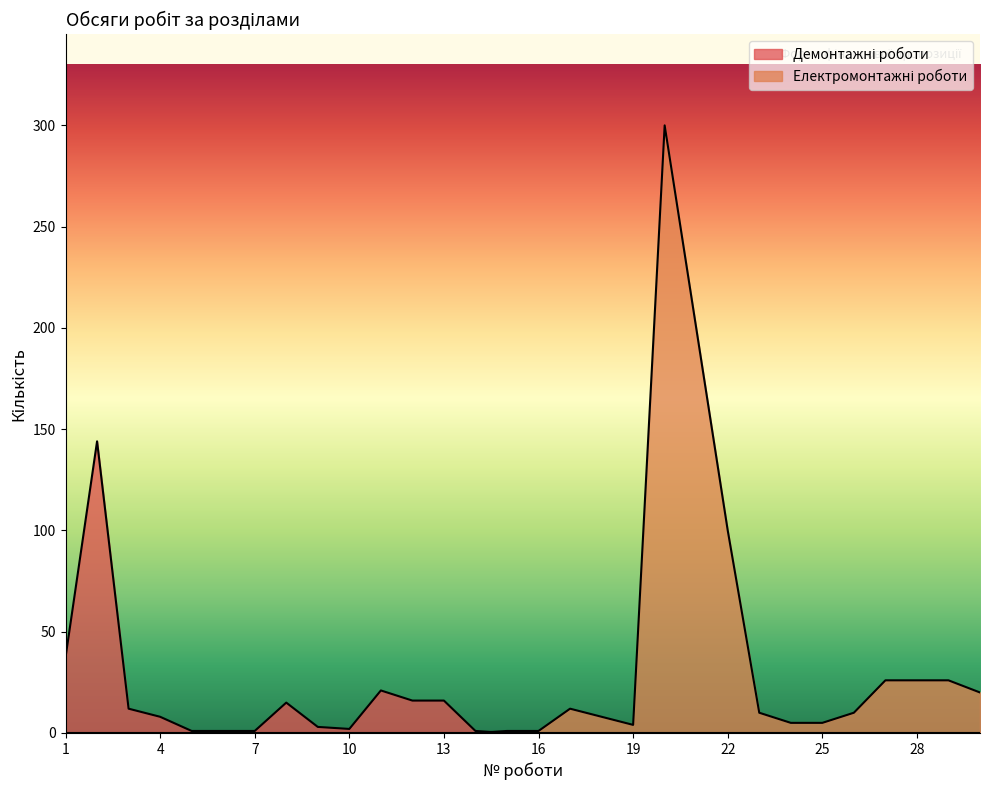

What is the total value across all series at 20?

300.0